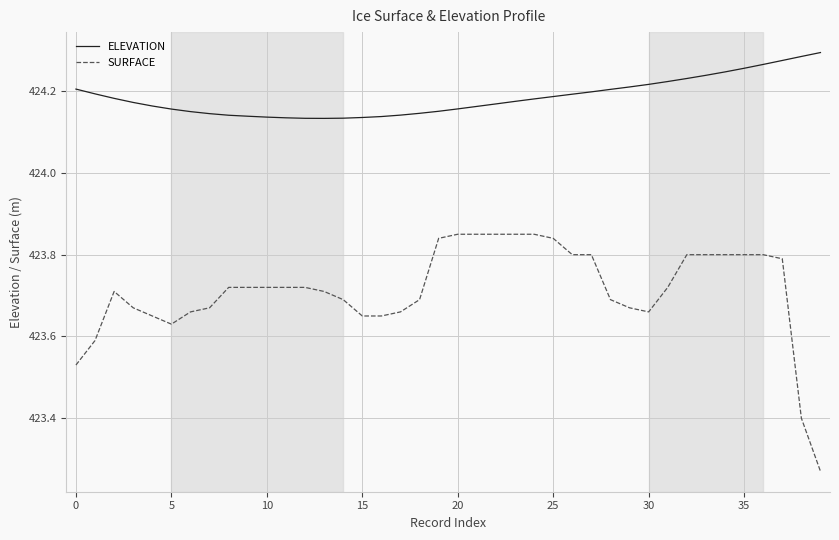

Which series has the largest total across all categories?

ELEVATION